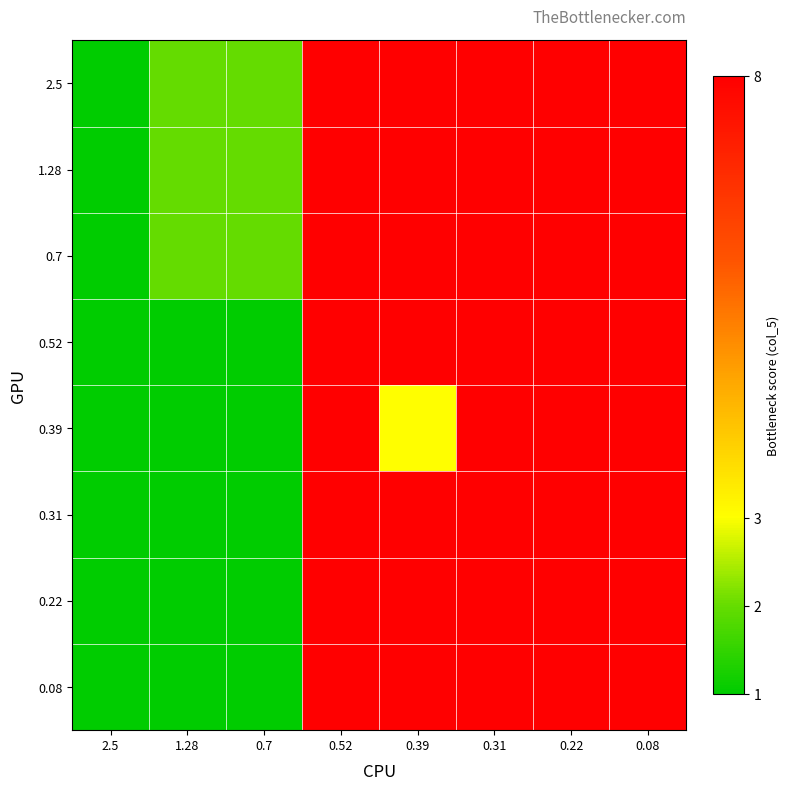

What is the spread (max minus min) of values at 1.28?

1